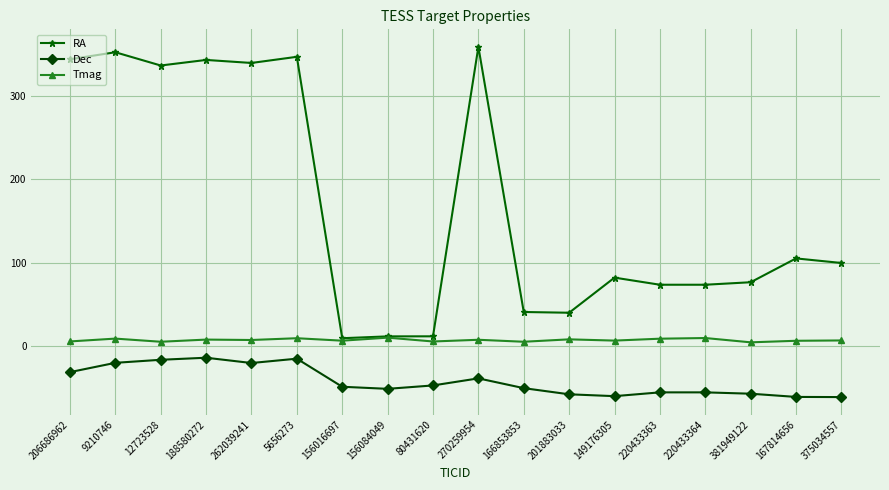

What is the difference between the highest and lowest values at 5656273?

362.5